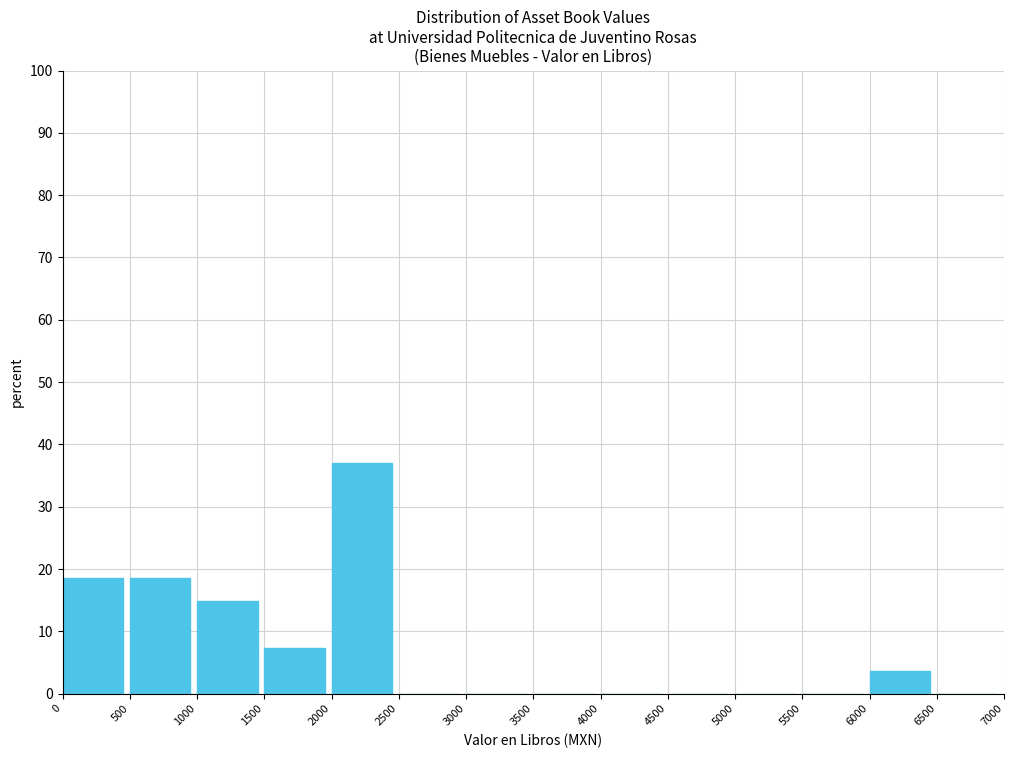

Reading left to right, transcribe this chart: for each bar, give the range it covers on the x-axis and its height. The values are not printed on the chart, so give them approximately, as read against the axis.

0 to 500: 19
500 to 1000: 19
1000 to 1500: 15
1500 to 2000: 7
2000 to 2500: 37
2500 to 3000: 0
3000 to 3500: 0
3500 to 4000: 0
4000 to 4500: 0
4500 to 5000: 0
5000 to 5500: 0
5500 to 6000: 0
6000 to 6500: 4
6500 to 7000: 0